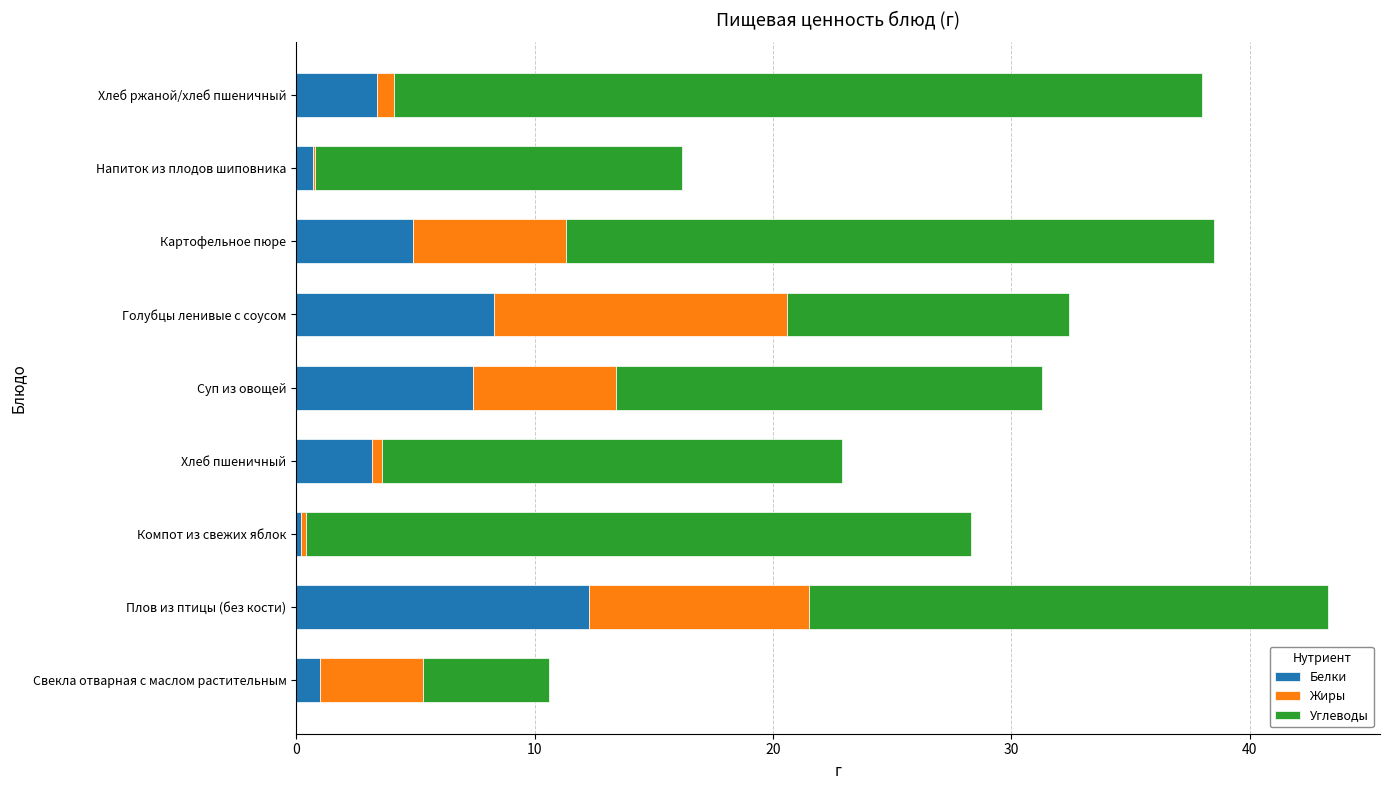

Count the number of data series in this chart.

3